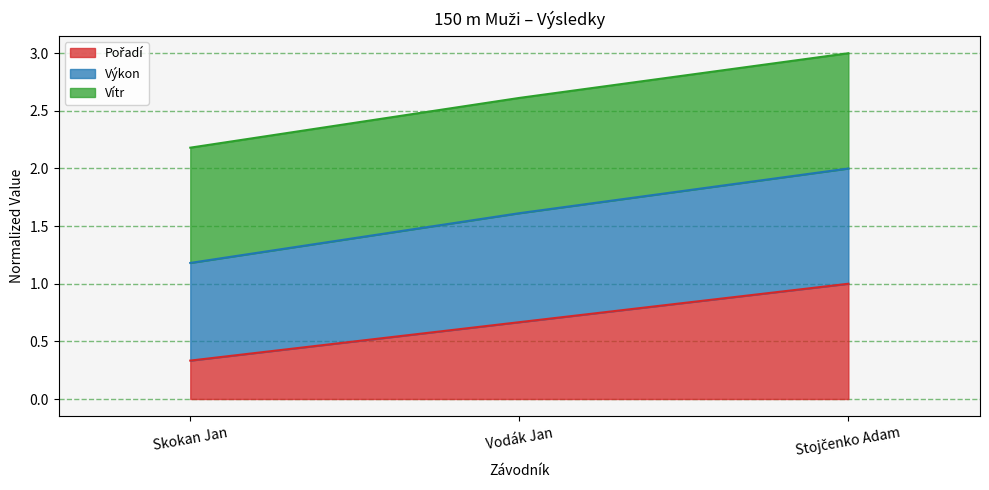

At how many categories does at least one series exceed 1?

3